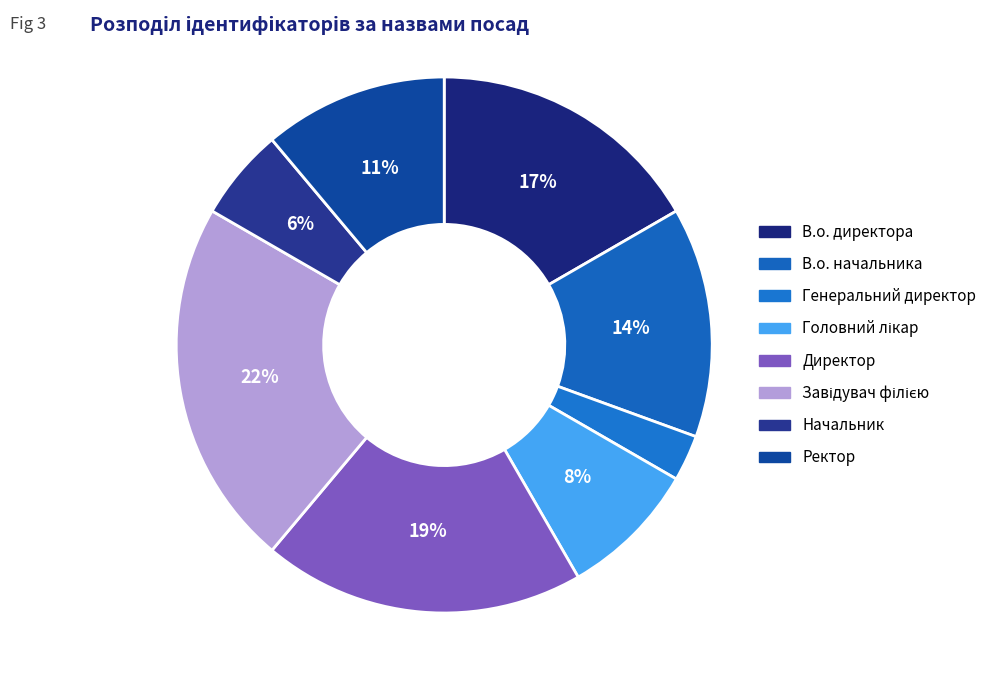

To the nearest percent, what portion does В.о. начальника represent?

14%